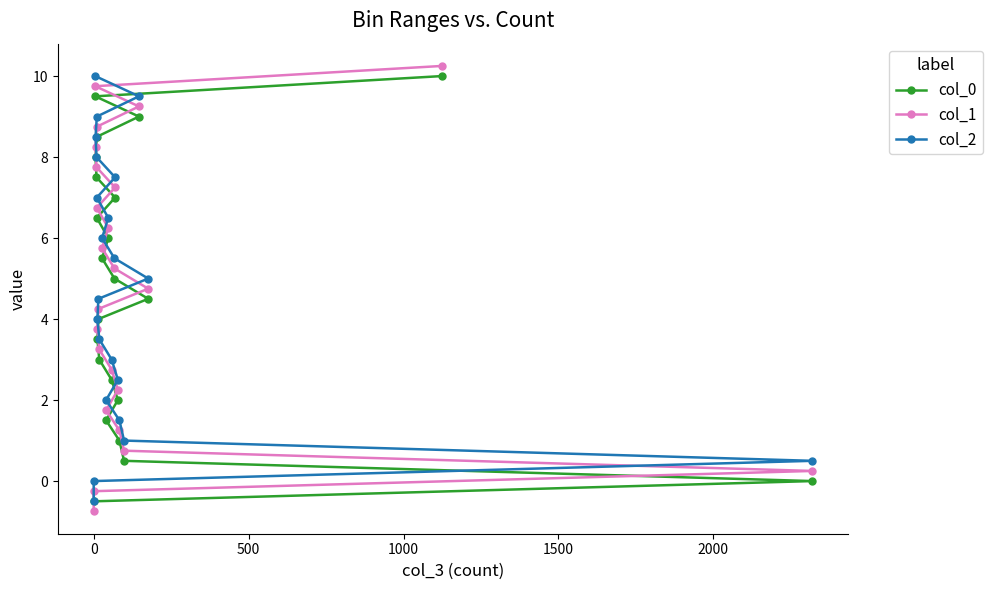

List the series in order of their overall mean, lowest first.

col_0, col_1, col_2